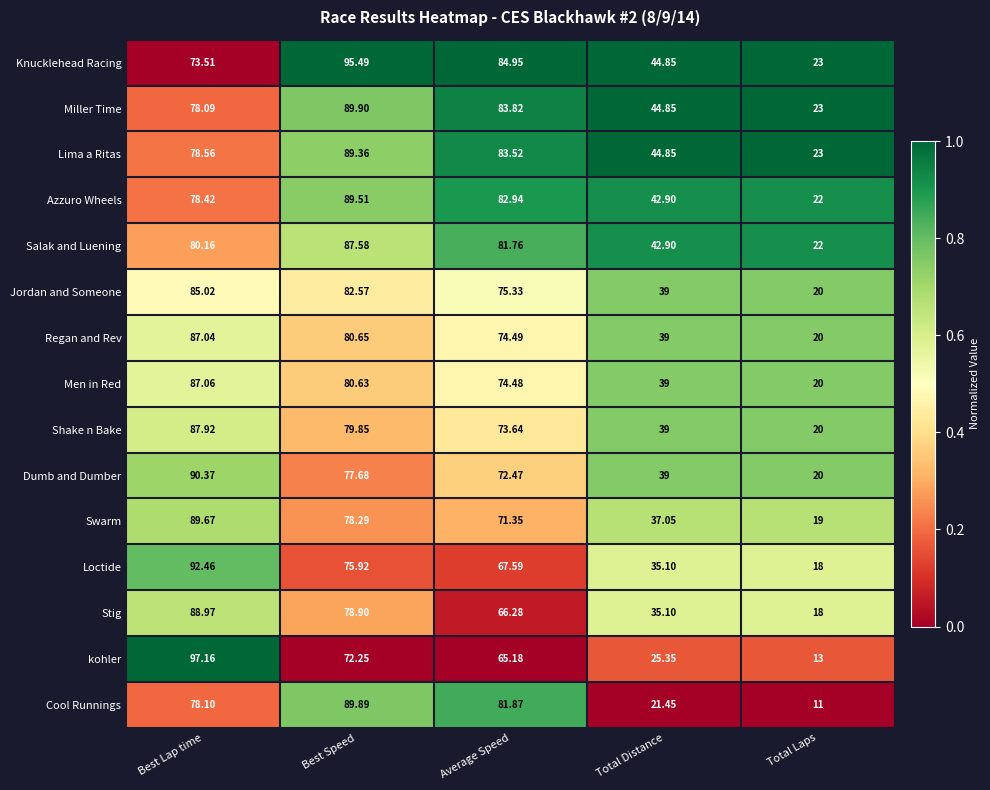

At which label does kohler first exceed 65?

Best Lap time